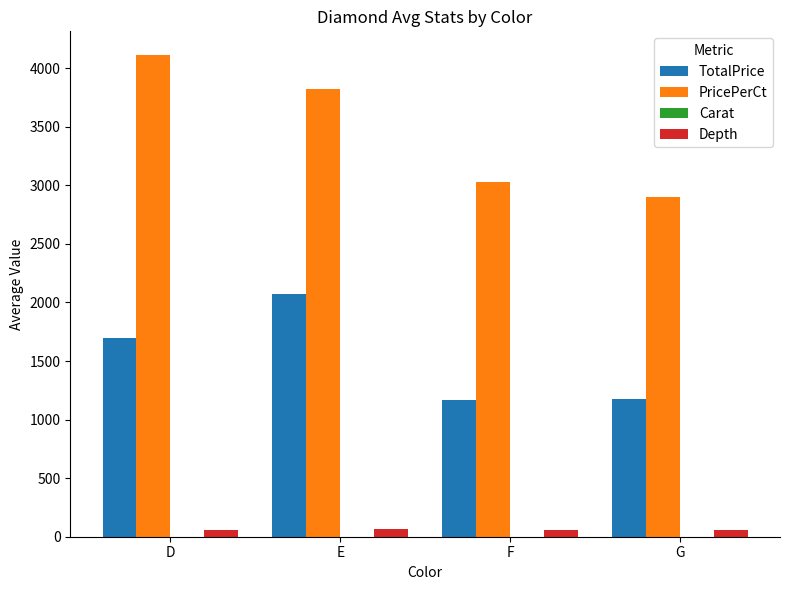

Which label corresponds to the largest value in the chart?

D